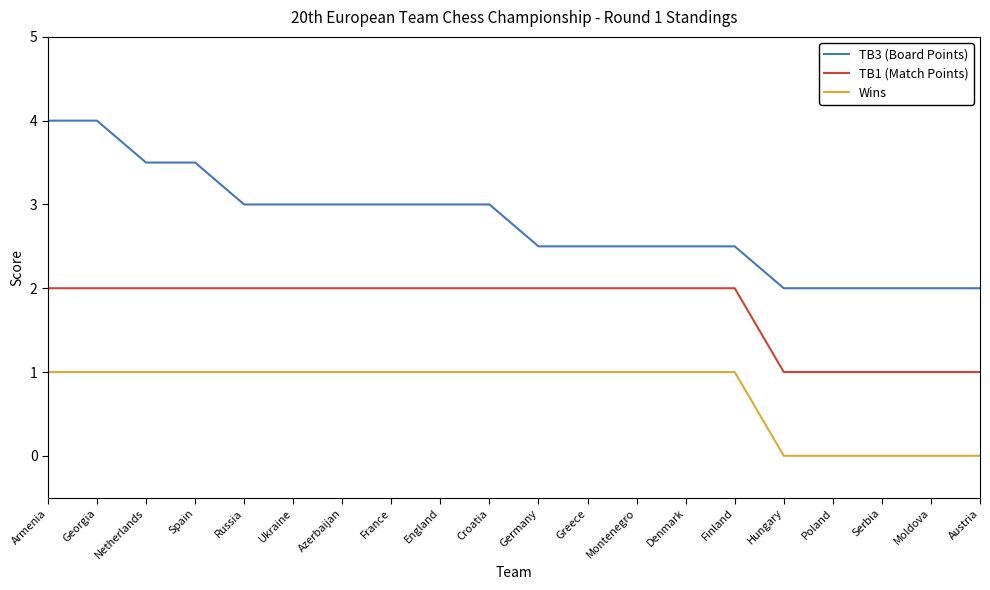

Count the number of data series in this chart.

3